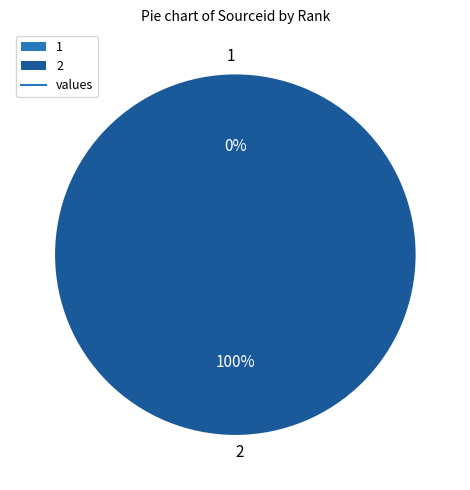

To the nearest percent, what is the average slice percentage?

50%